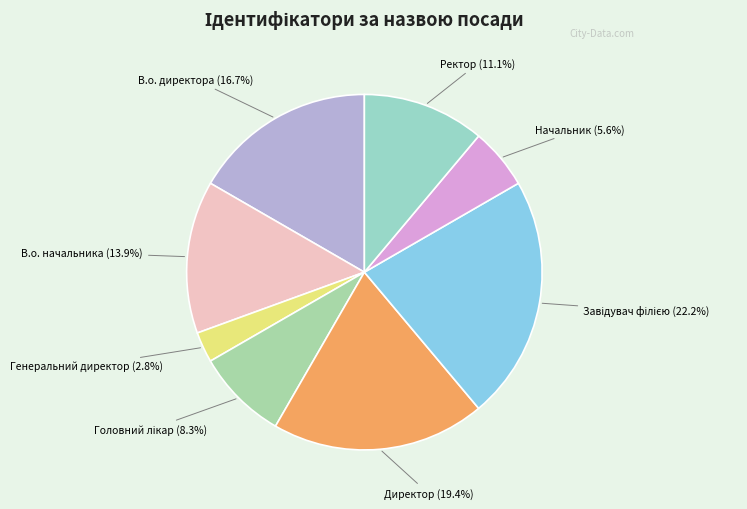

What percentage is the Директор slice, to the nearest percent?

19%